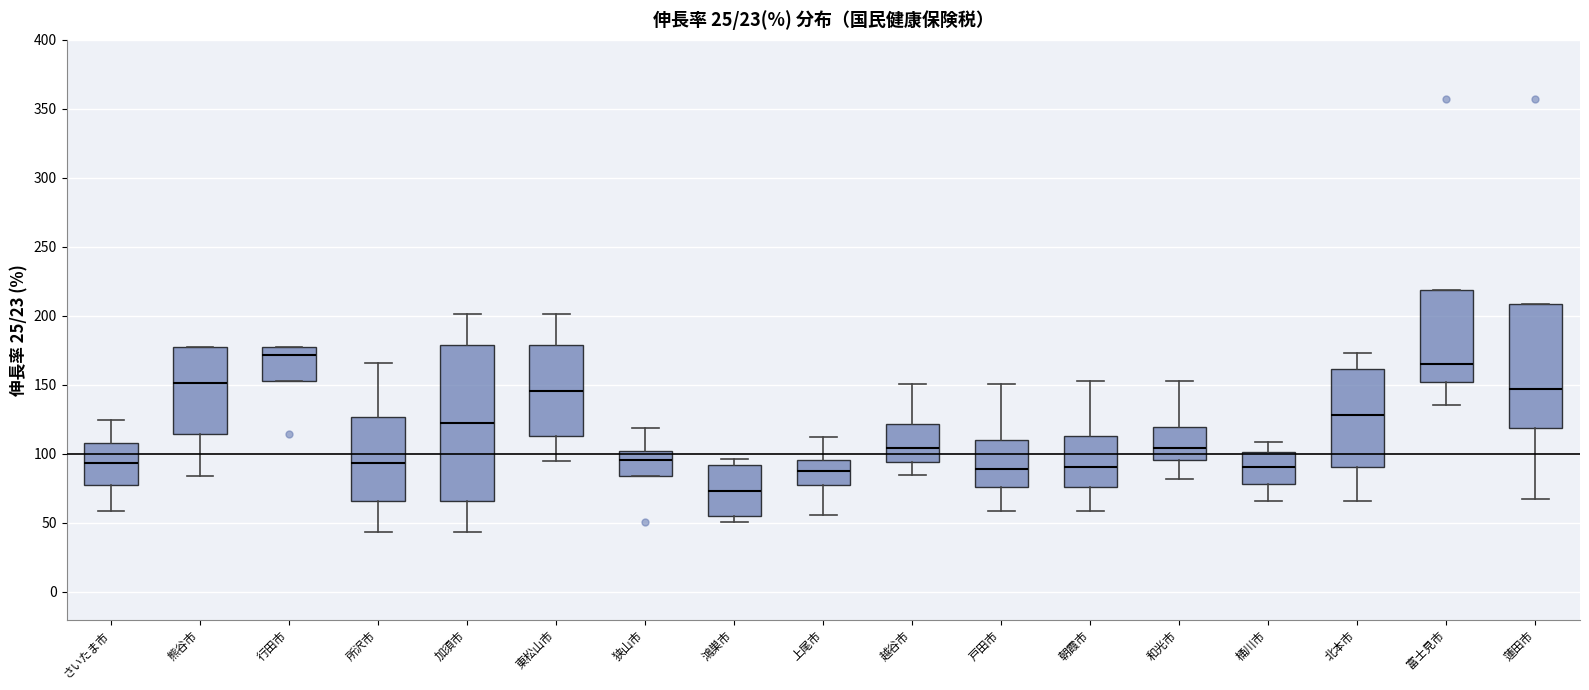

Which box's median line is the highest?

行田市